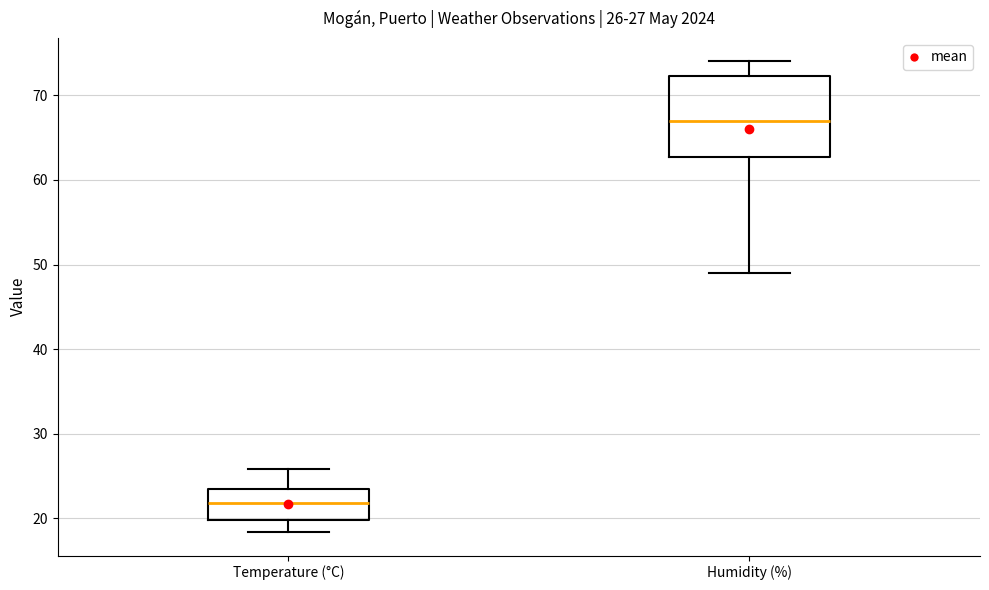

Comparing the boxes themselves (not the whiskers), which one is the tallest?

Humidity (%)